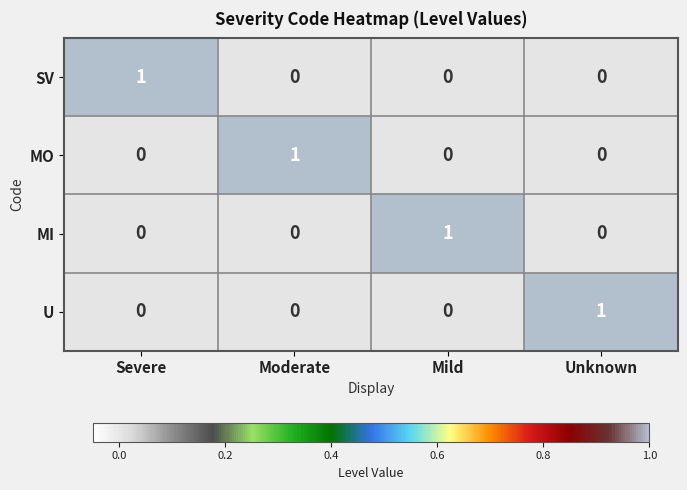

Is the value of MO at Severe greater than the value of MI at Mild?

No